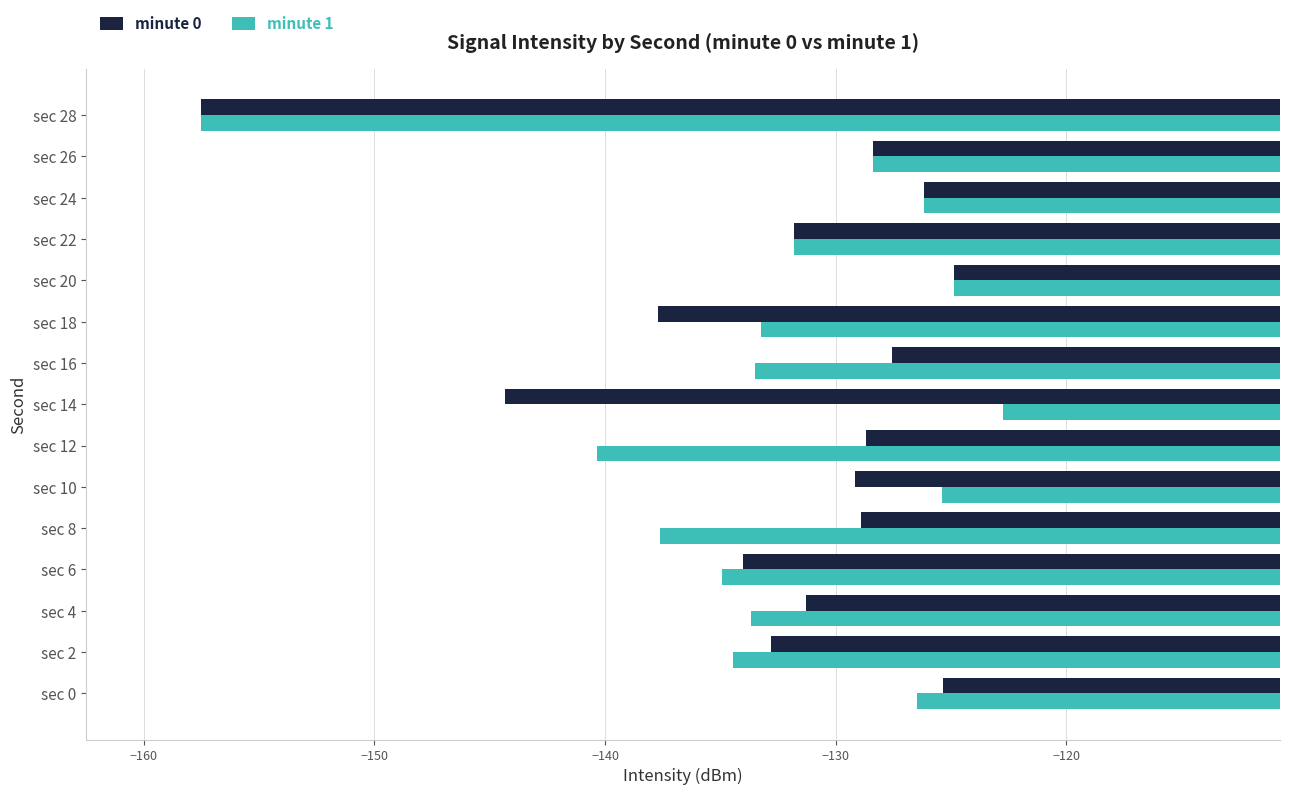

List the series in order of their peak value, lowest first.

minute 0, minute 1